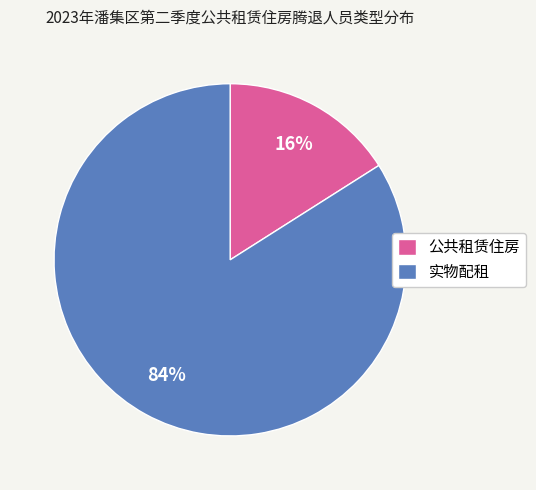

To the nearest percent, what portion does 公共租赁住房 represent?

16%